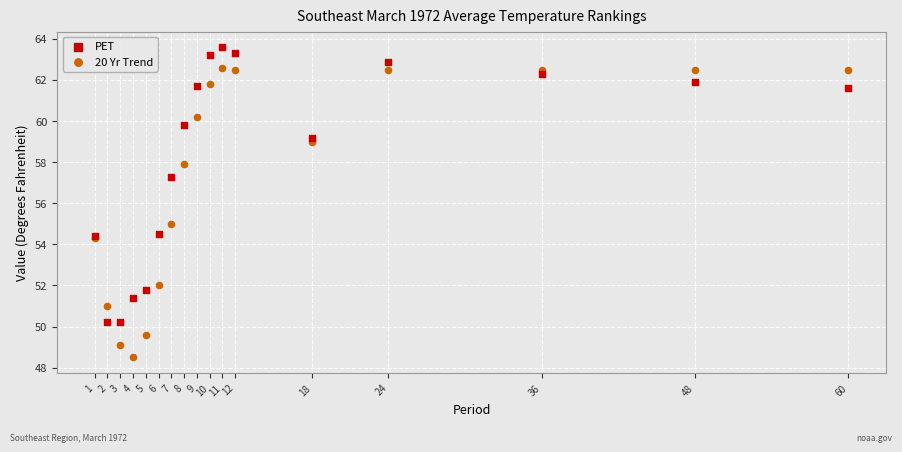

In the PET series, what Y value is closest to 56?

57.3